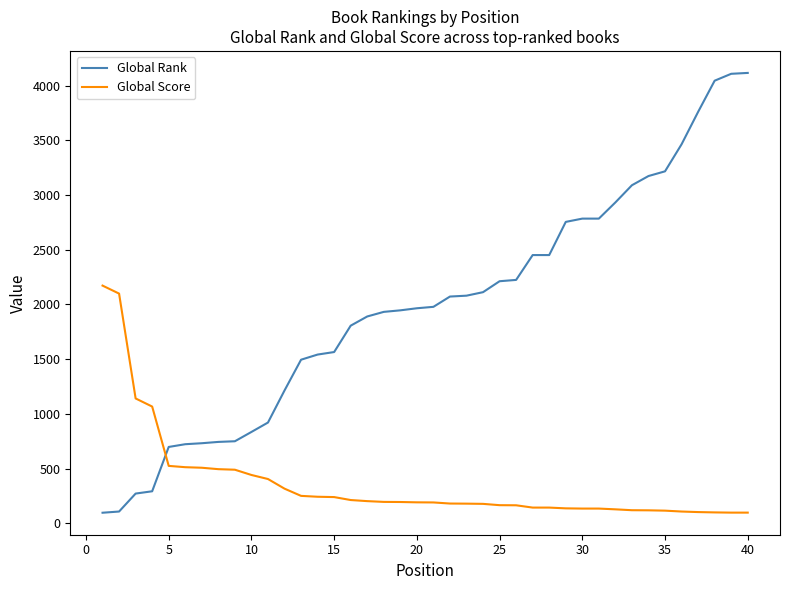

What is the difference between the maximum and minimum values in the Global Score series?

2074